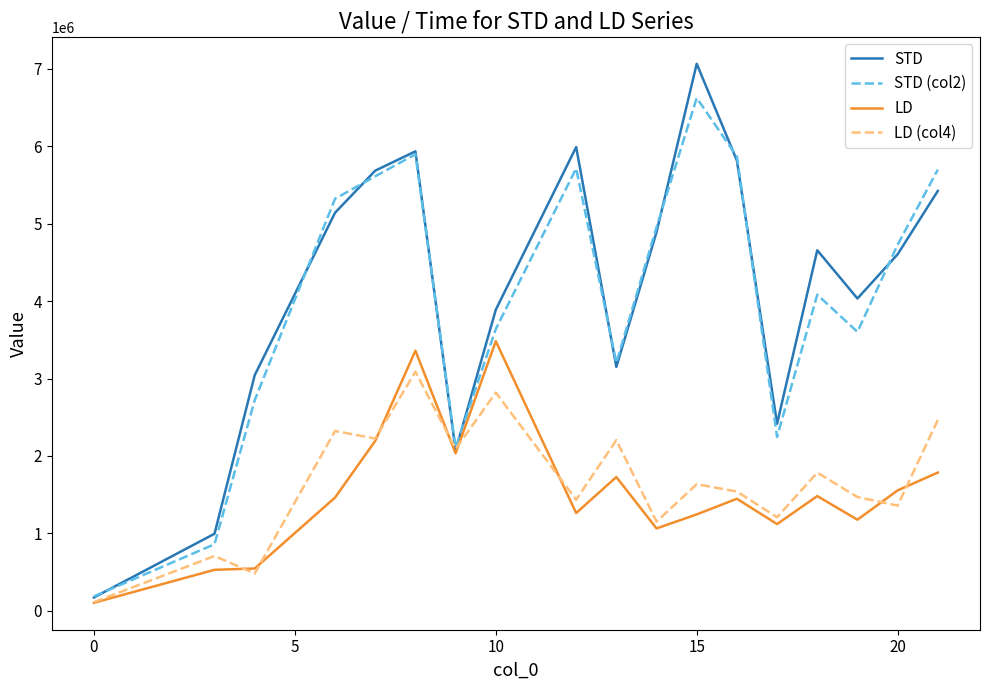

List the series in order of their peak value, highest first.

STD, STD (col2), LD, LD (col4)